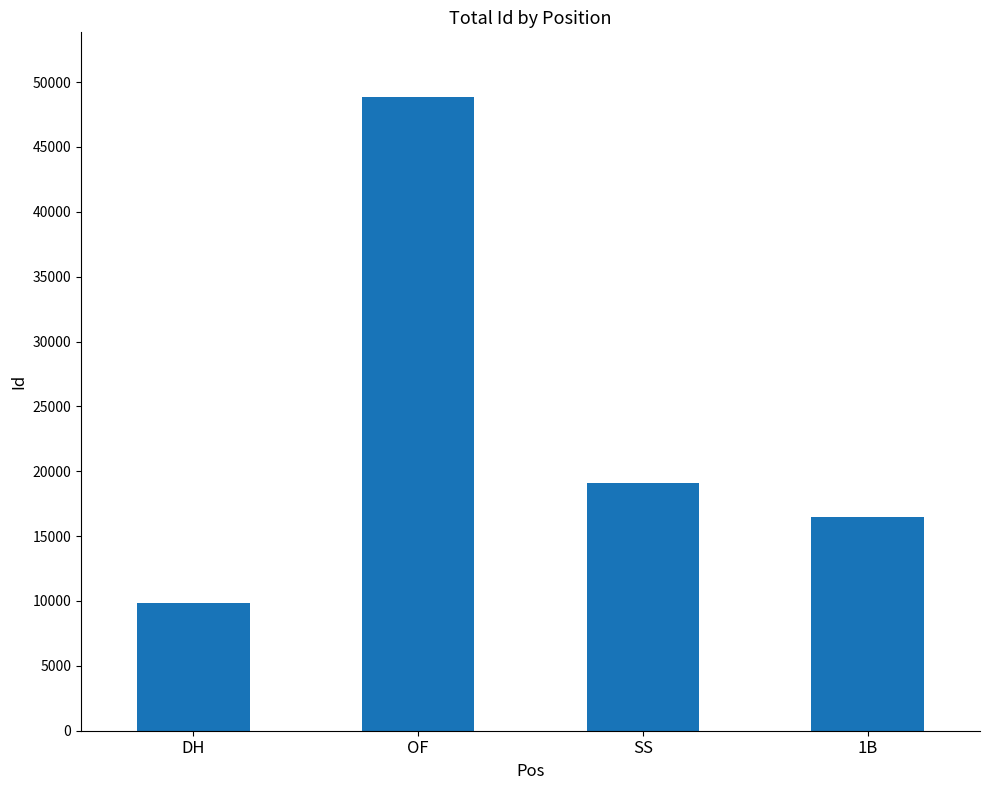

At which label does the data first exceed 19064?

OF